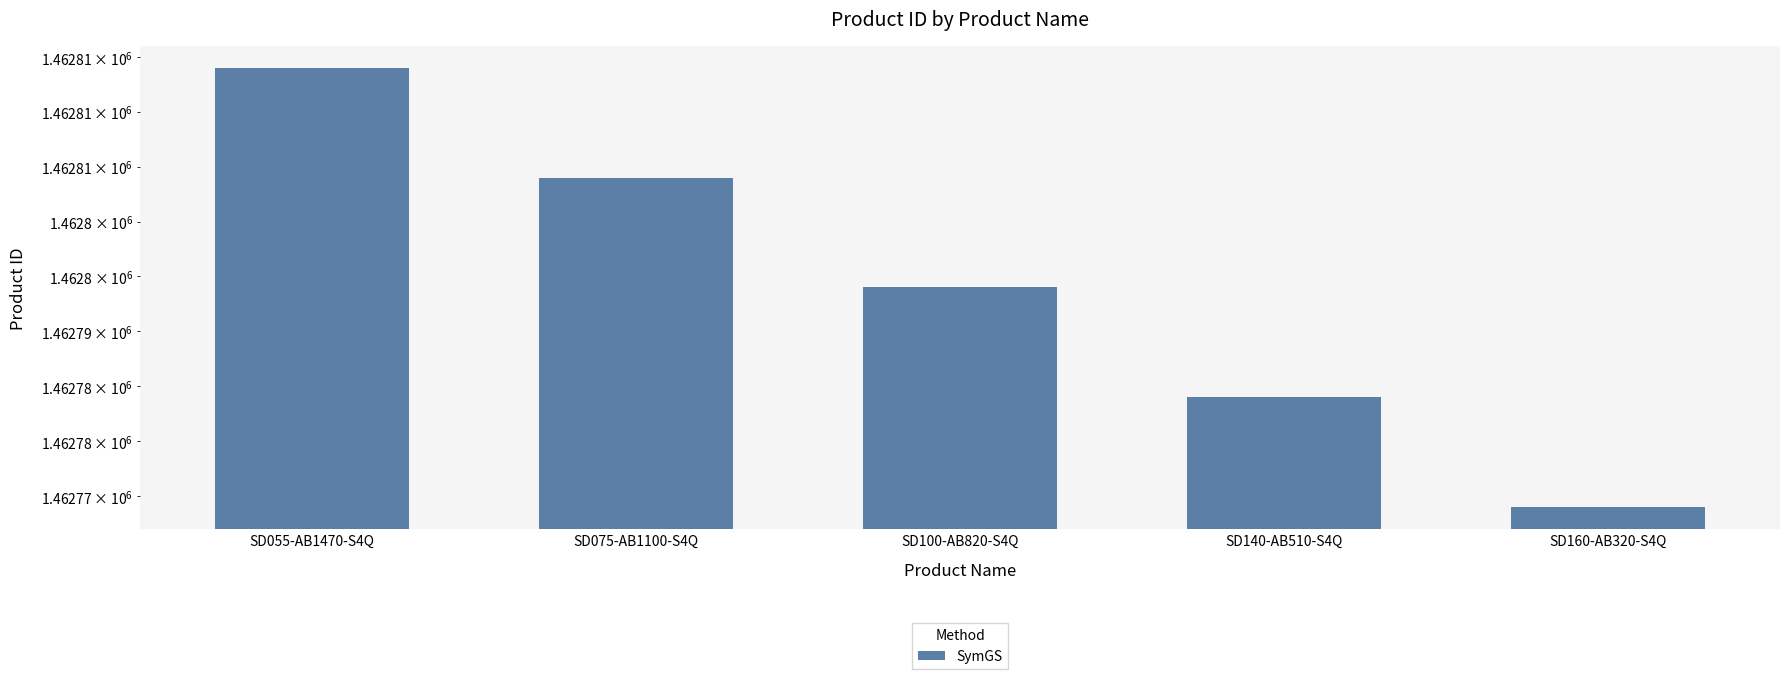

List the labels in order of value, smallest first.

SD160-AB320-S4Q, SD140-AB510-S4Q, SD100-AB820-S4Q, SD075-AB1100-S4Q, SD055-AB1470-S4Q